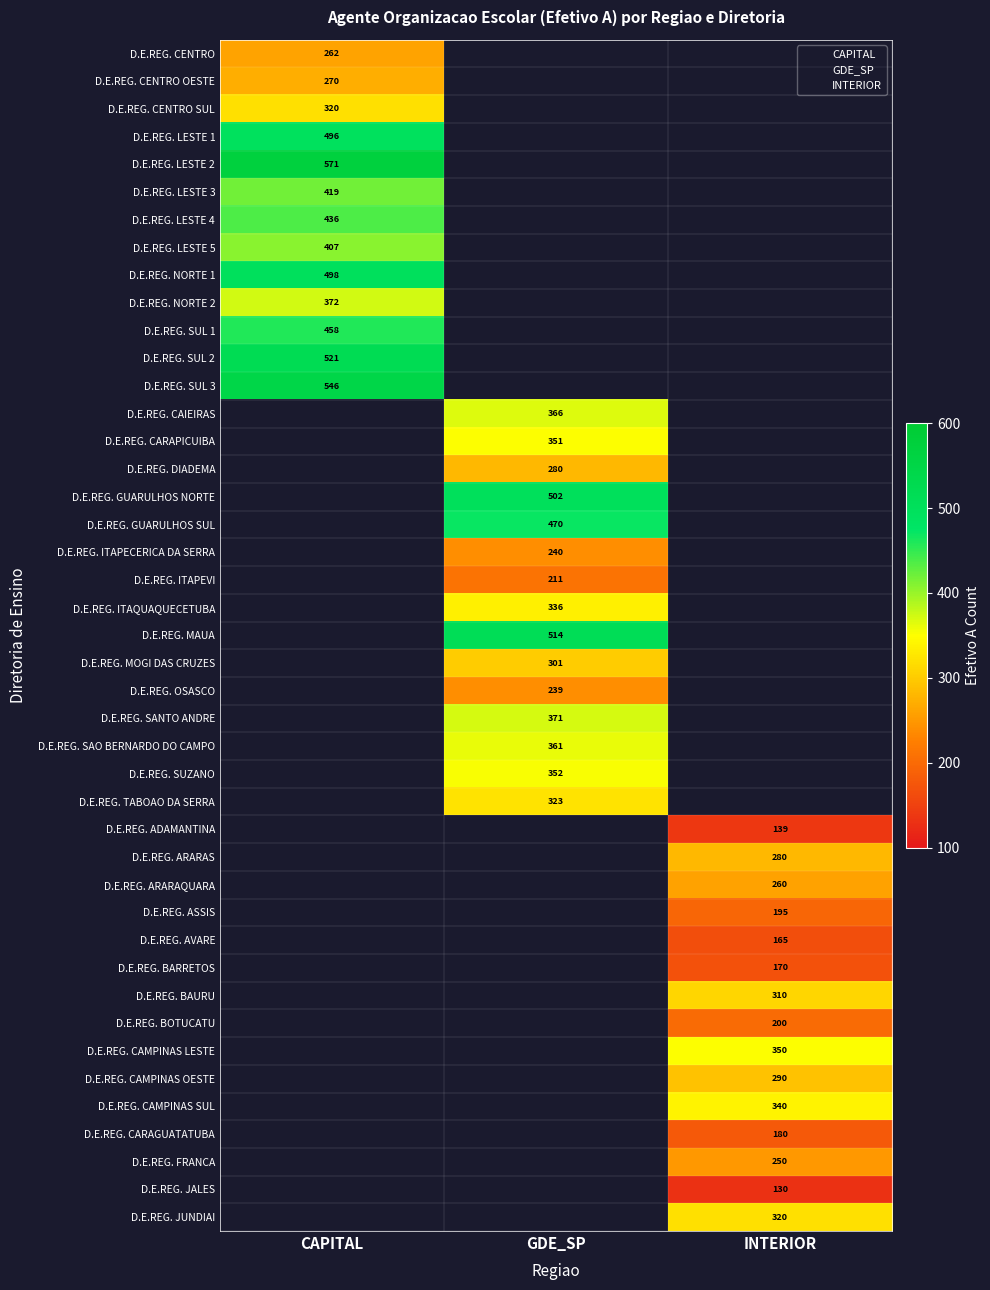

What are all the series names shown in the legend?

CAPITAL, GDE_SP, INTERIOR